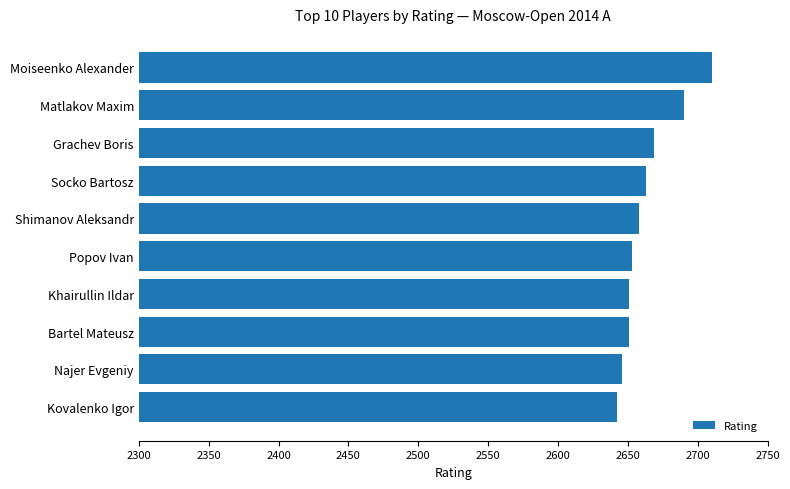

Which has a higher value, Matlakov Maxim or Khairullin Ildar?

Matlakov Maxim